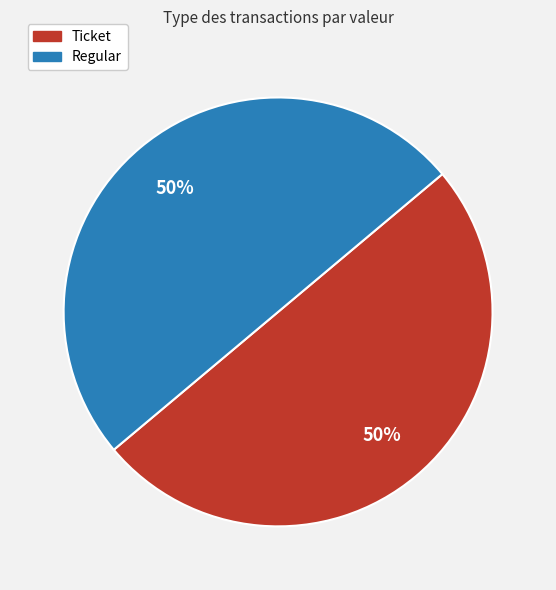

Which category has the smallest portion of the pie?

Ticket (io_index 0)